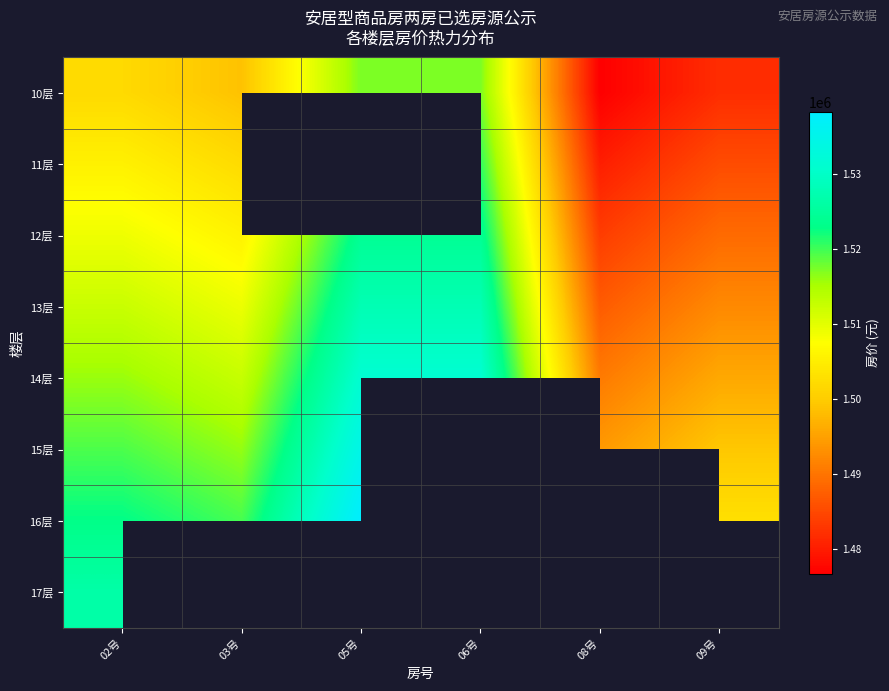

What is the difference between the maximum and second lowest values in the 10层 series?

35449.0